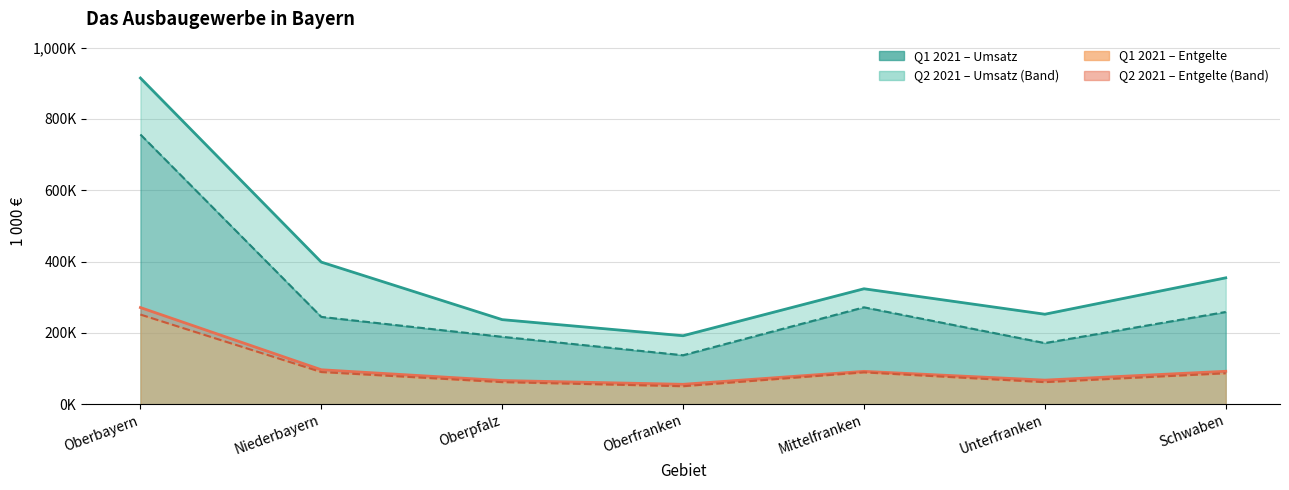

At which category does Q1 2021 - Entgelte reach its first local peak?

Mittelfranken